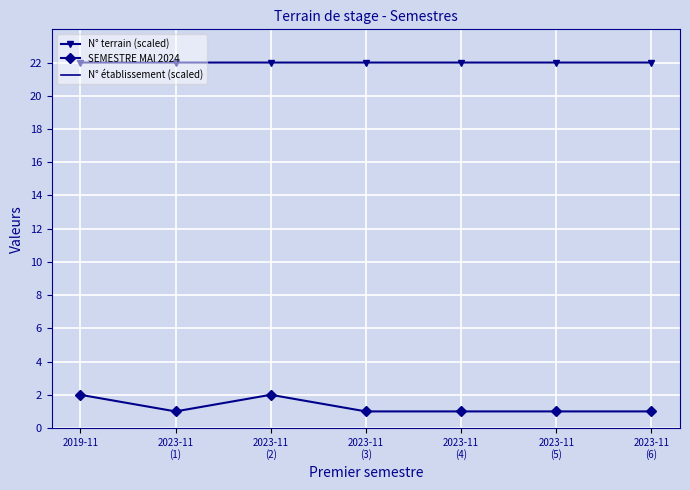

What is the smallest value displayed?

1.0